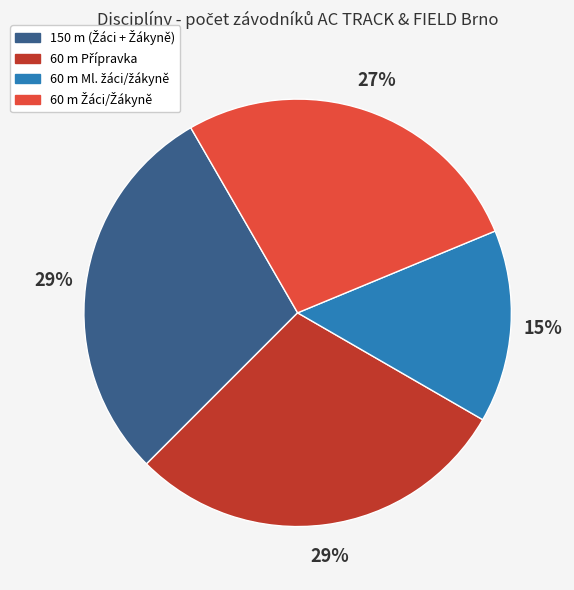

Does any single category account for the majority?

No